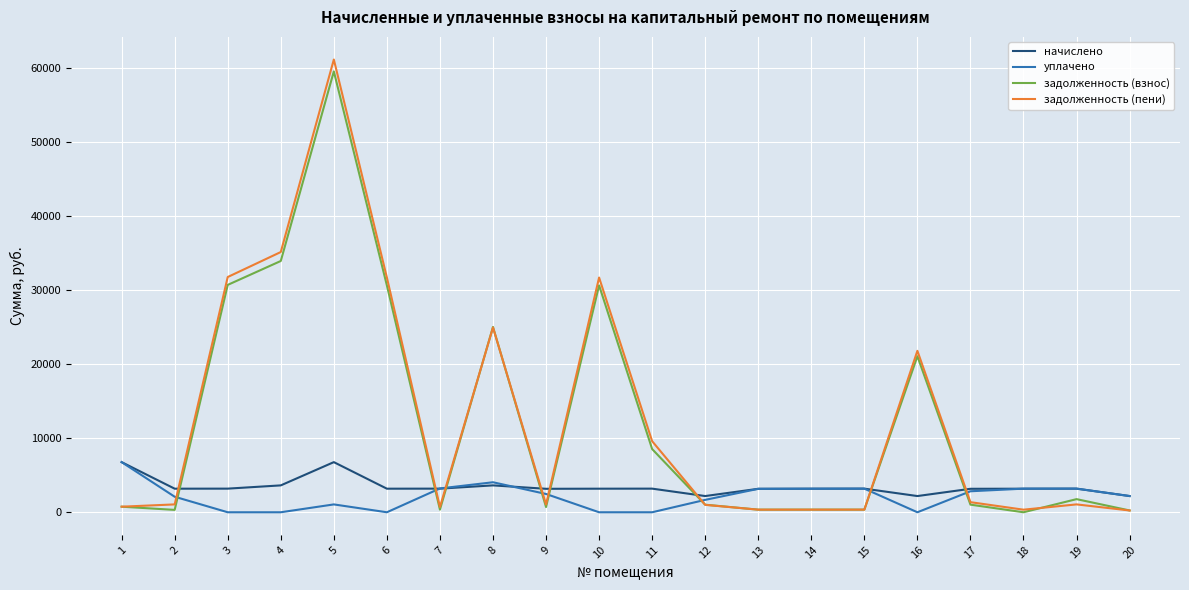

The value of уплачено at 14 is 3180.5. True or false?

True